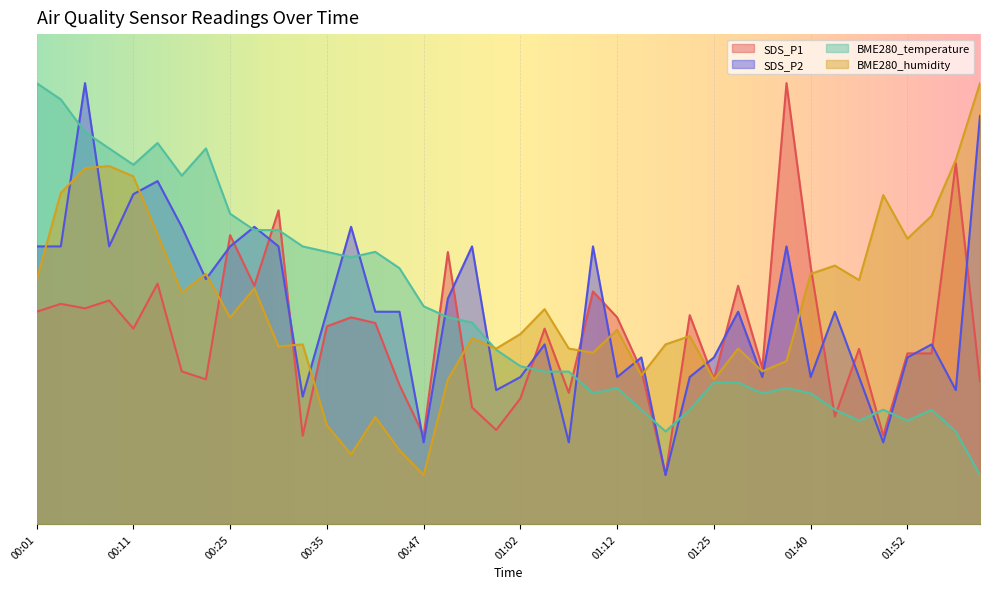

At which category does the chart reach its peak across all series?

01:33